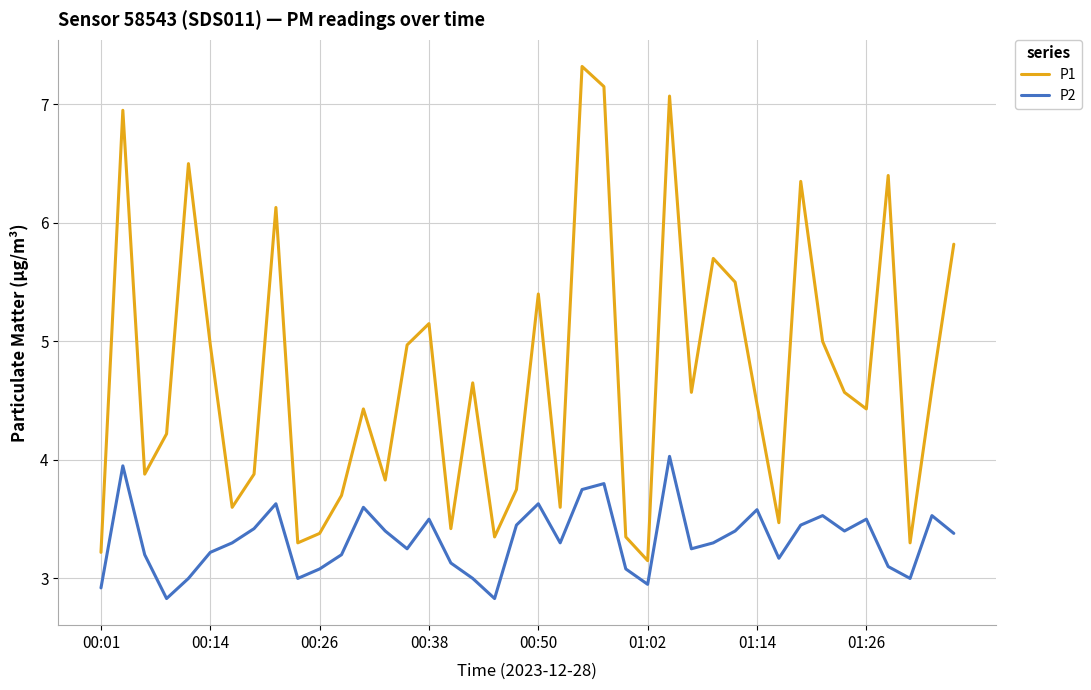

True or false: P1 and P2 intersect in this chart.

False